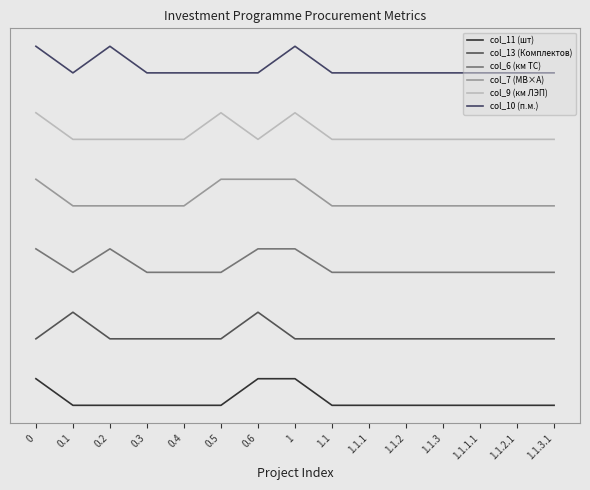

Is this an area chart (filled region under the line)?

No